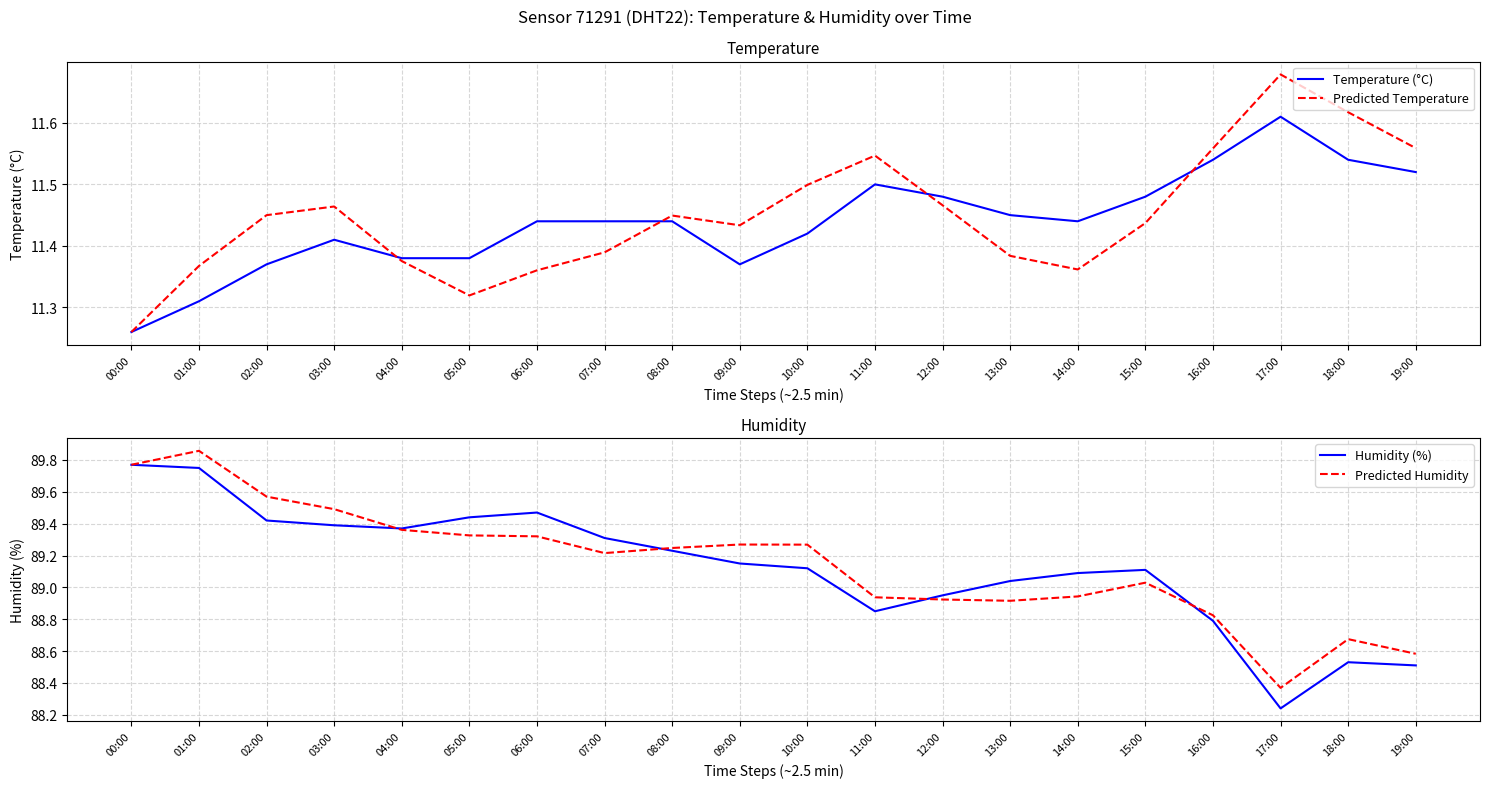

List the series in order of their peak value, highest first.

Predicted Humidity, Humidity (%), Predicted Temperature, Temperature (°C)